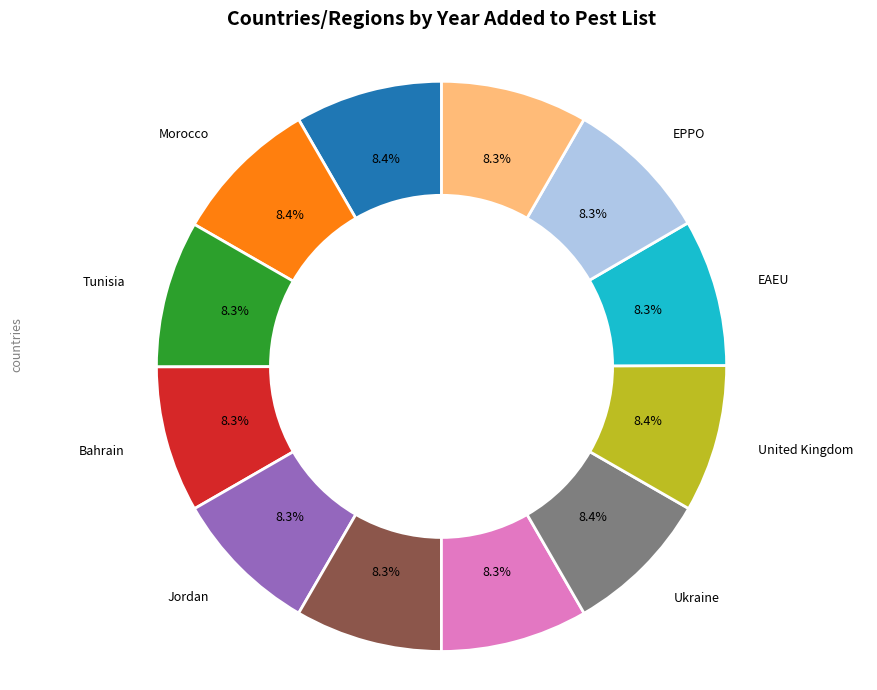

Does any single category account for the majority?

No